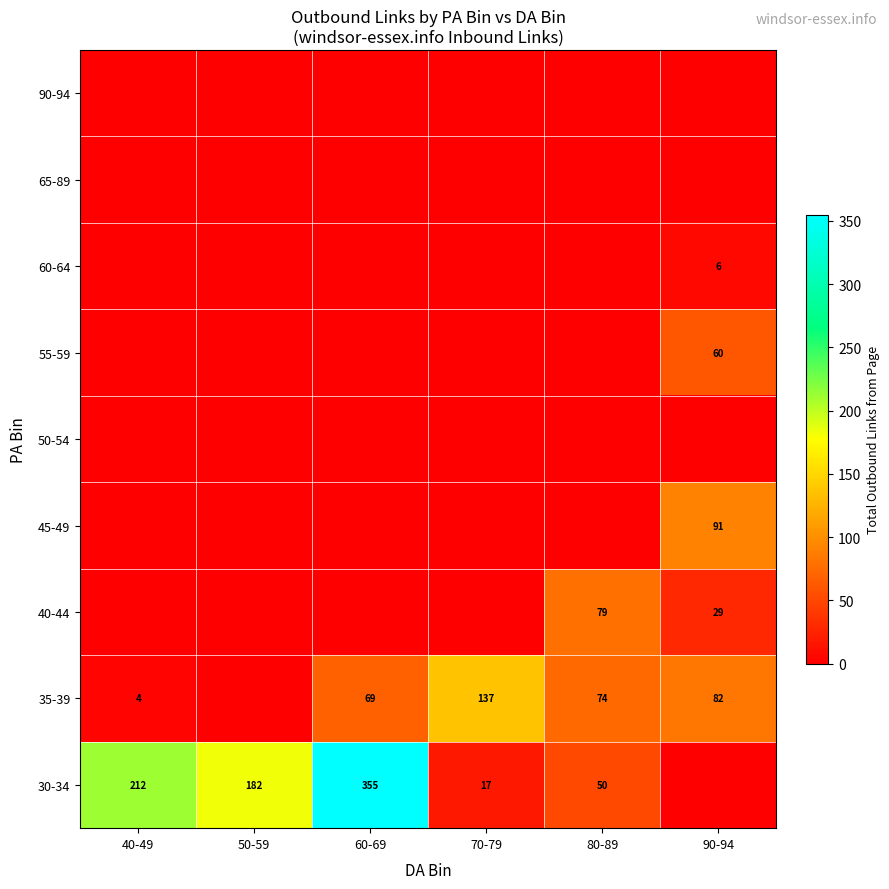

What is the spread (max minus min) of values at 90-94?

91